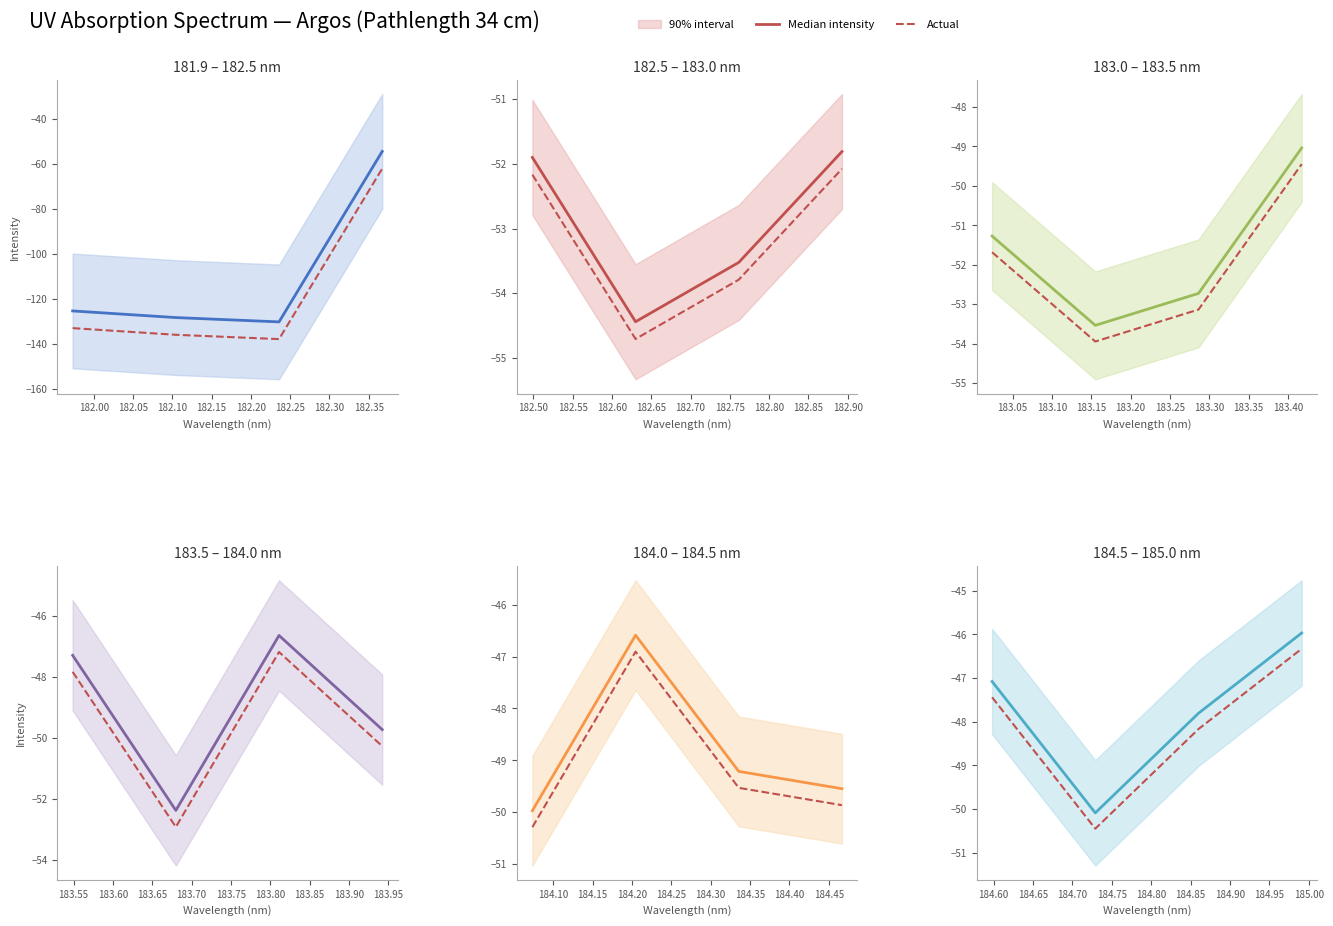

What are all the series names shown in the legend?

Median intensity, Actual